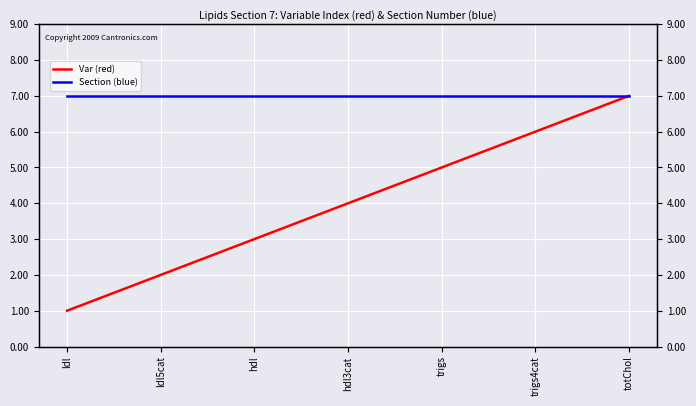

Reading left to right, list all the values displayed in this chart.

Var (red): 1	2	3	4	5	6	7
Section (blue): 7	7	7	7	7	7	7